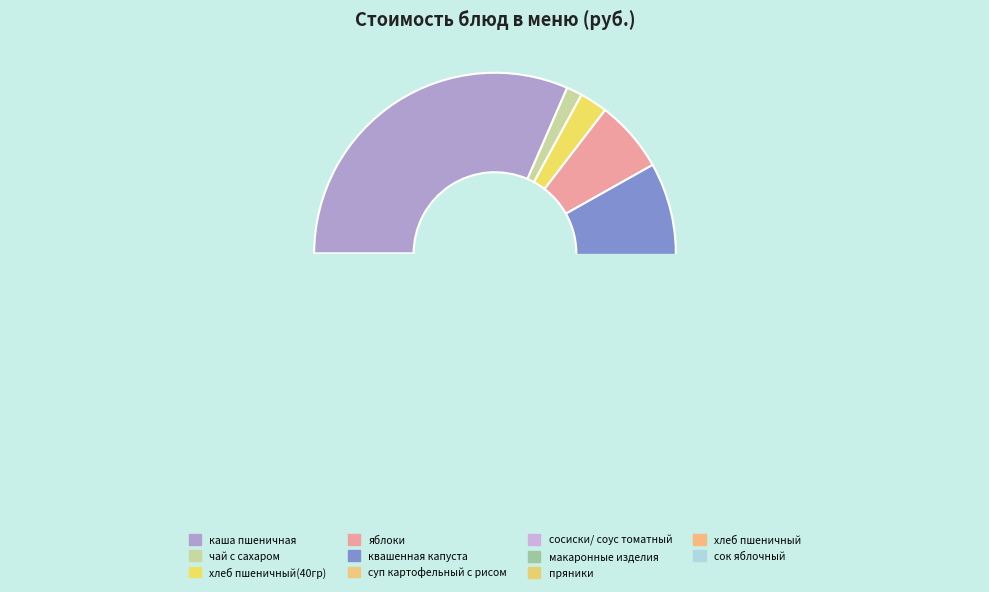

Does сосиски/ соус томатный account for over 50% of the chart?

No